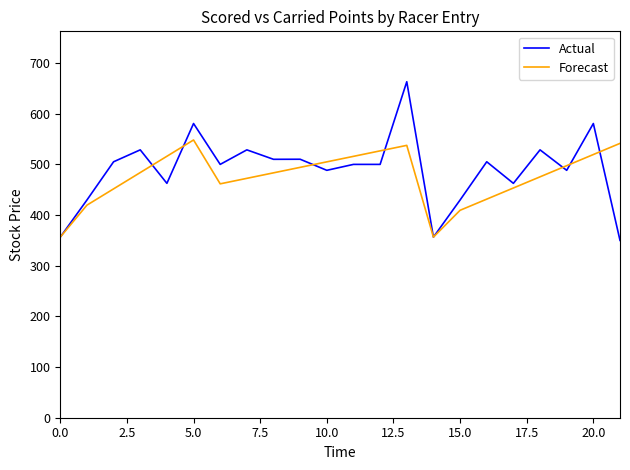

What is the lowest value of the Forecast series?

356.5